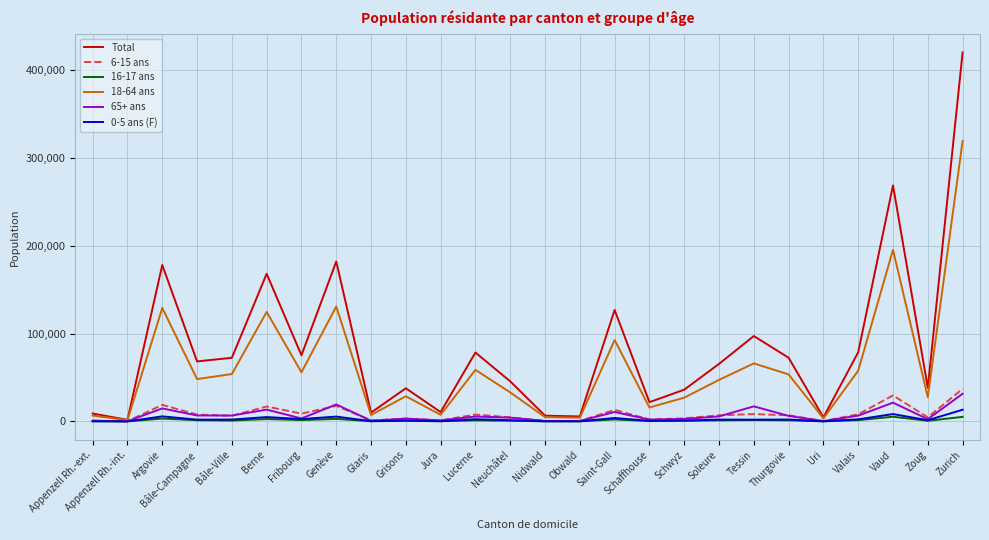

Does the chart display data point markers on the line(s)?

No